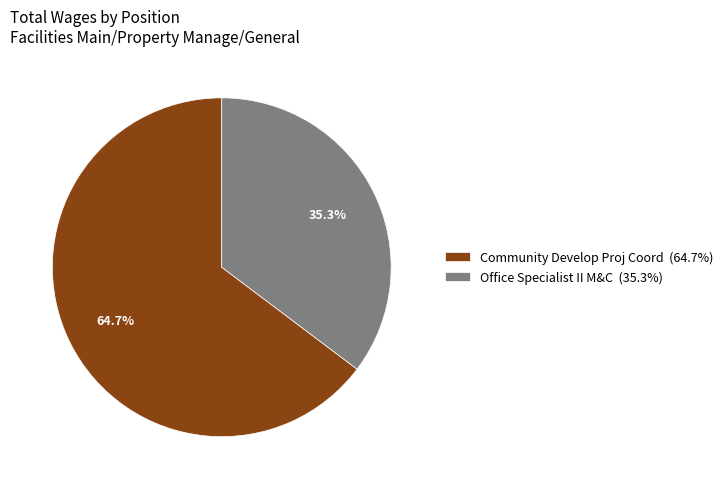

To the nearest percent, what percentage of the pie is Community Develop Proj Coord?

65%